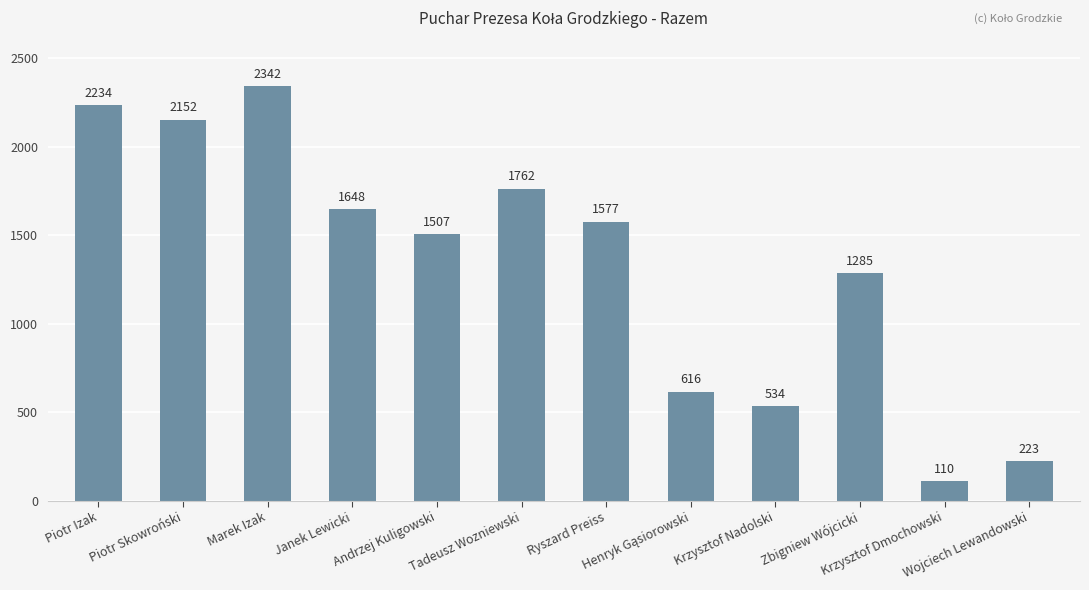

The value at Marek Izak is 2342. True or false?

True